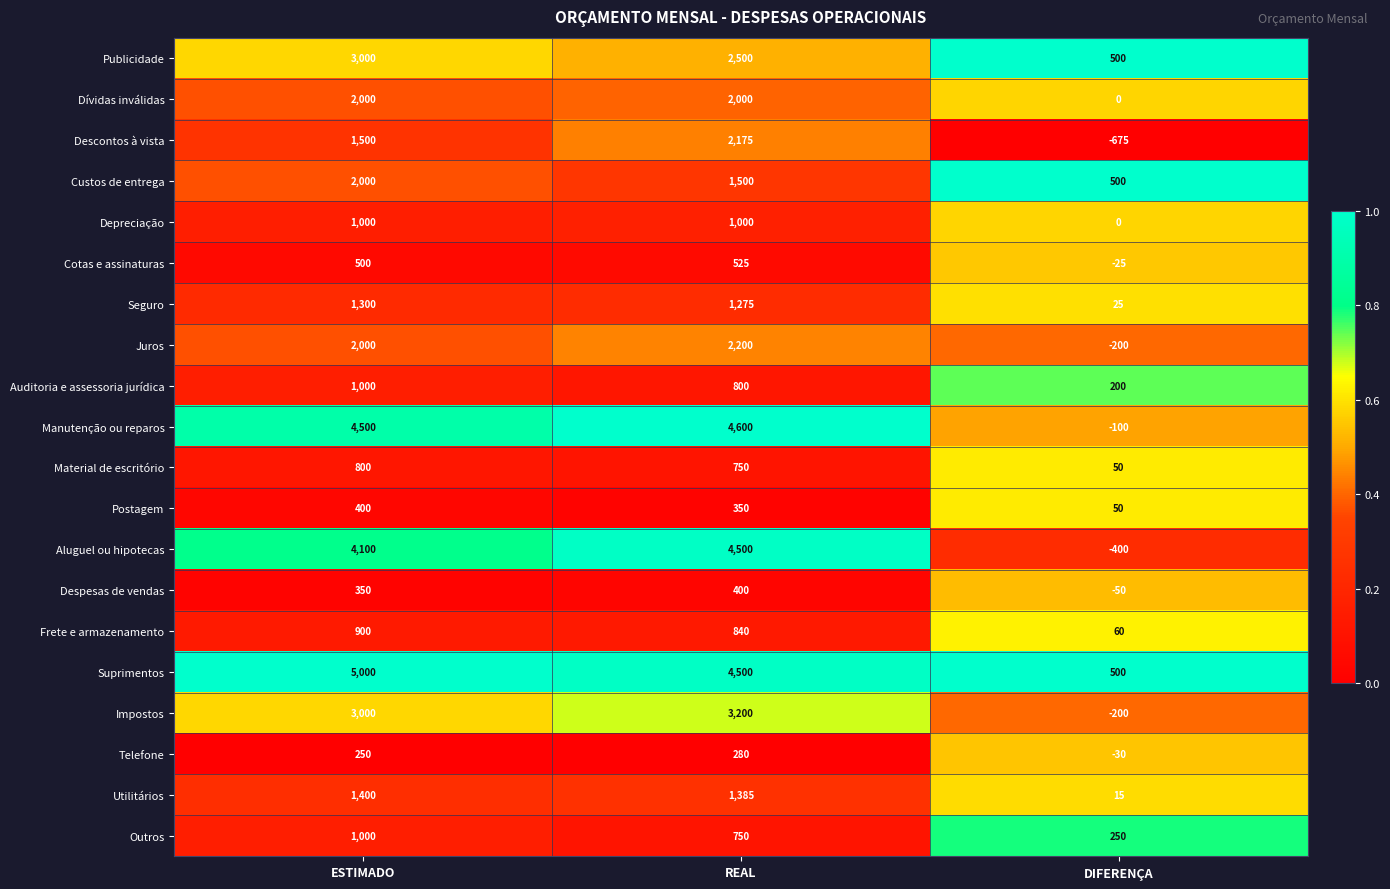

How many positive values does the Despesas de vendas series have?

2